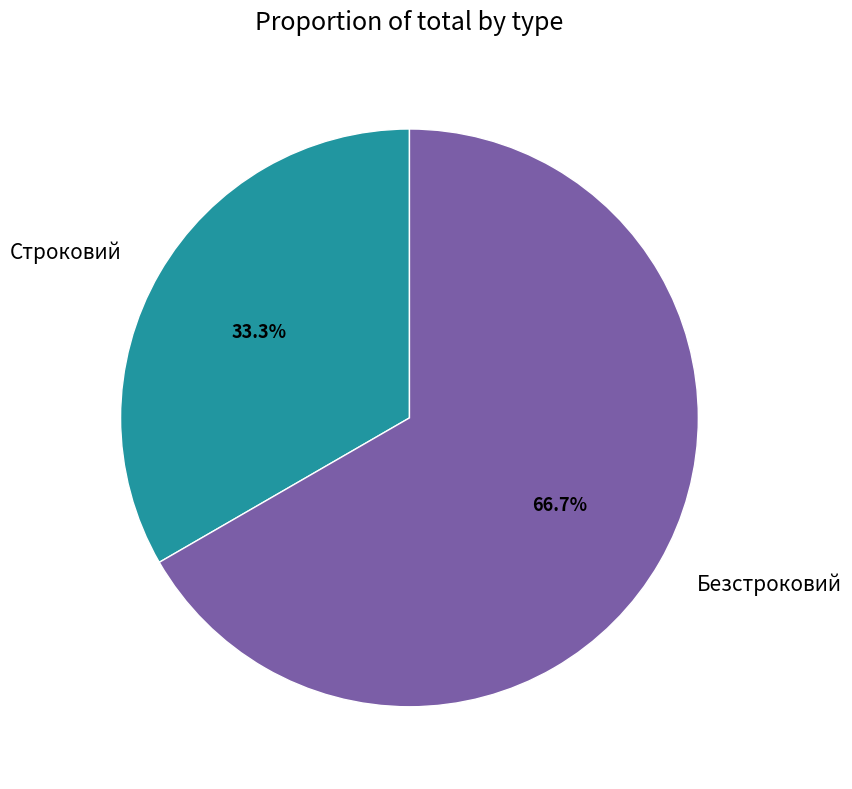

Do Строковий and Безстроковий together represent more than half of the pie?

Yes